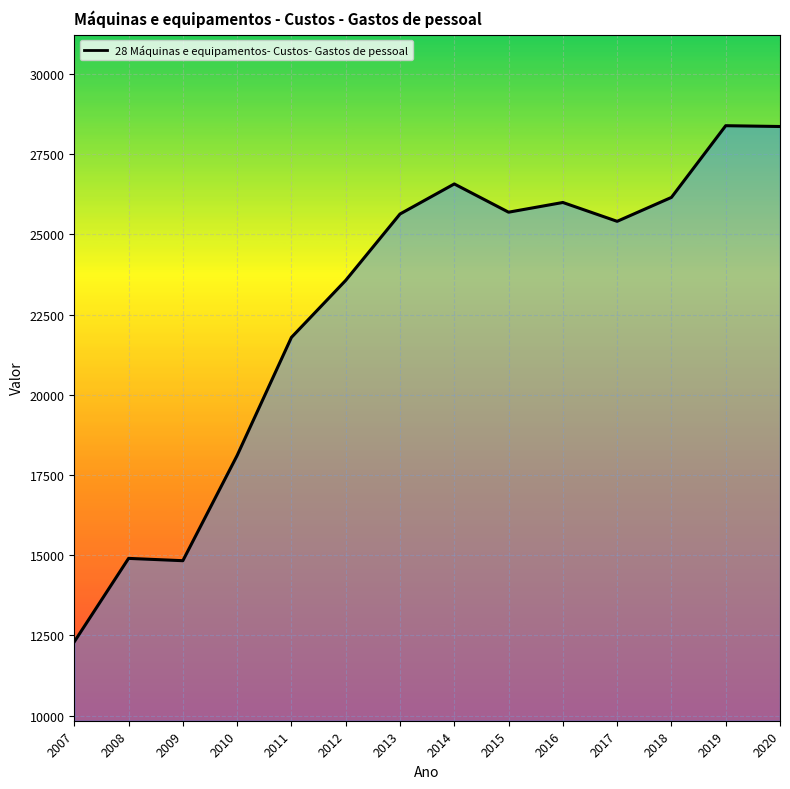

Which category has the lowest value across all series?

2007